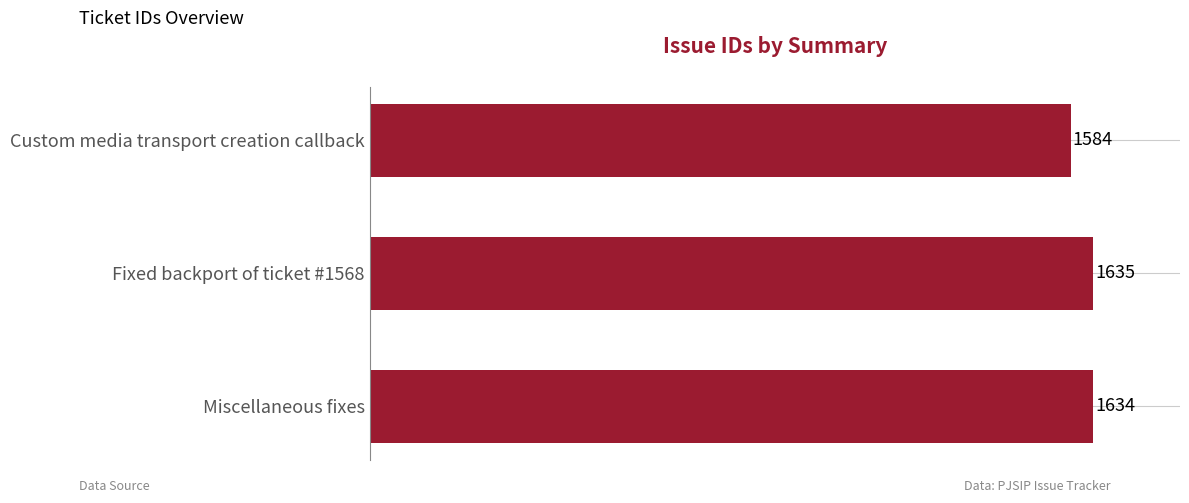

Reading top to bottom, what are all the values shown in this chart?

Custom media transport creation callback=1584	Fixed backport of ticket #1568=1635	Miscellaneous fixes=1634